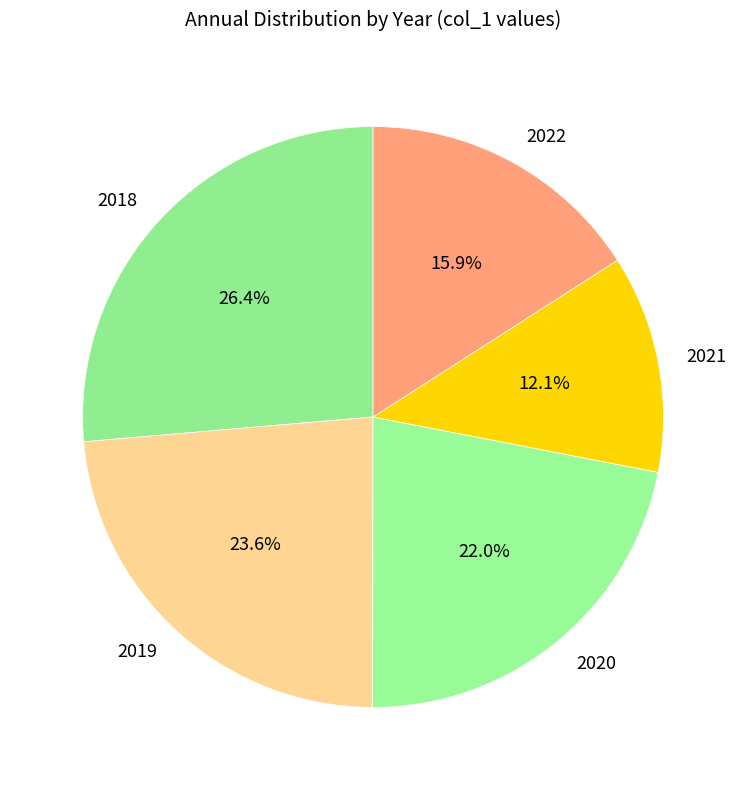

Is it true that 2019 is 34% of the pie?

False